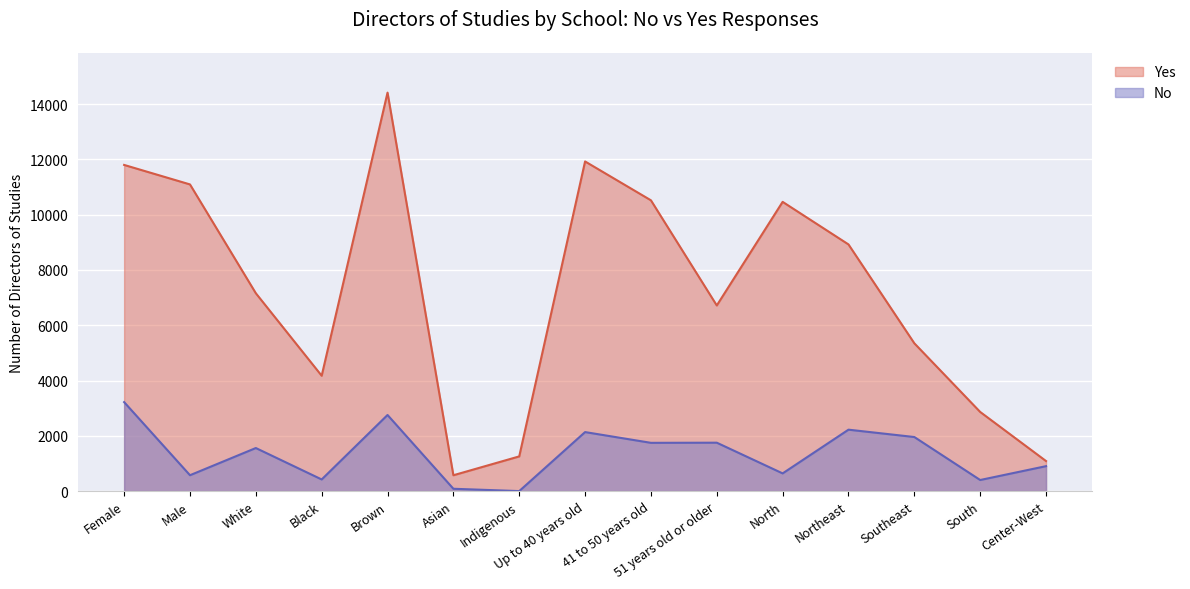

Where is No nearest to the value 1609?

White